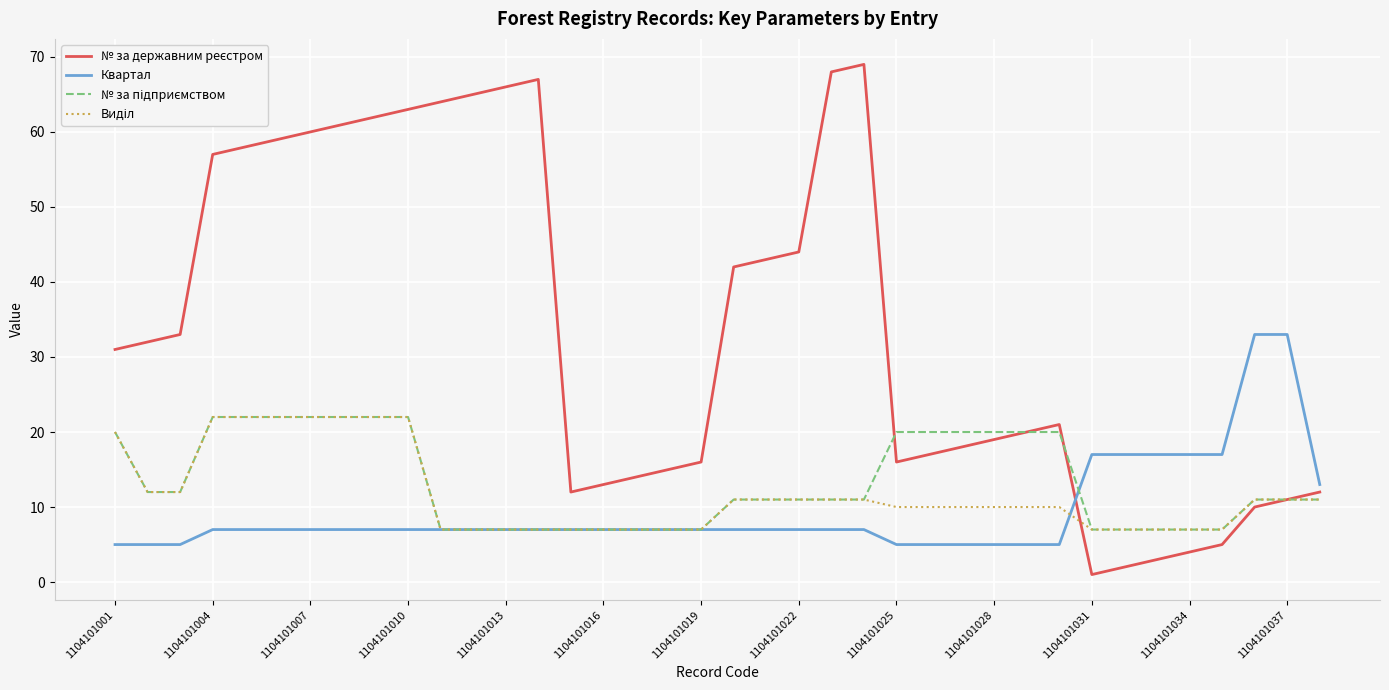

Which series has the largest total across all categories?

№ за державним реєстром